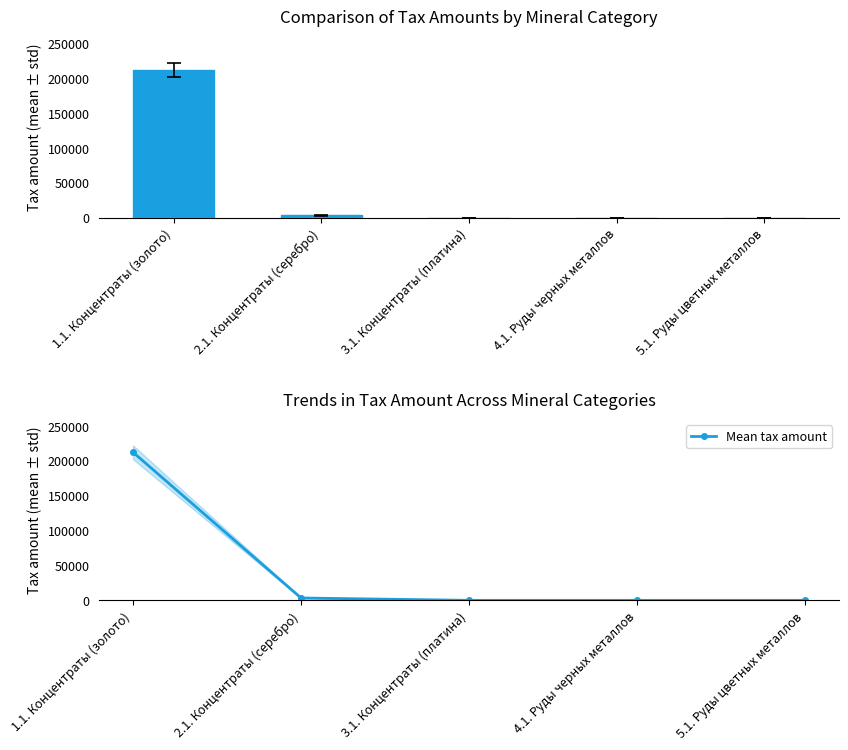

Which has a higher value, 1.1. Концентраты (золото) or 4.1. Руды черных металлов?

1.1. Концентраты (золото)